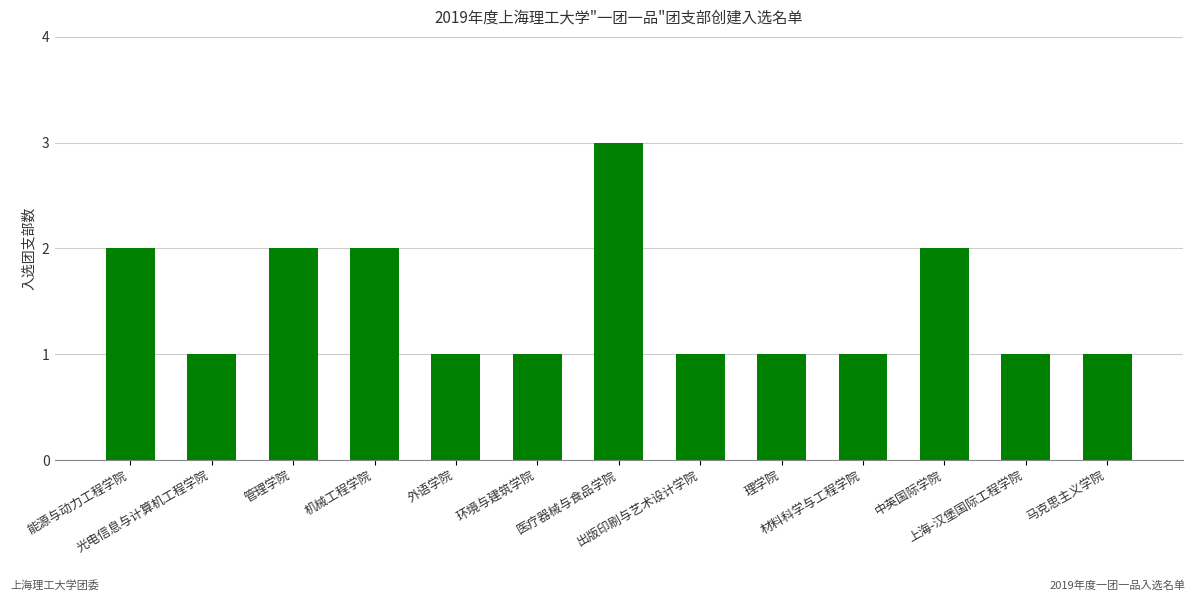

Read the value at 材料科学与工程学院.

1